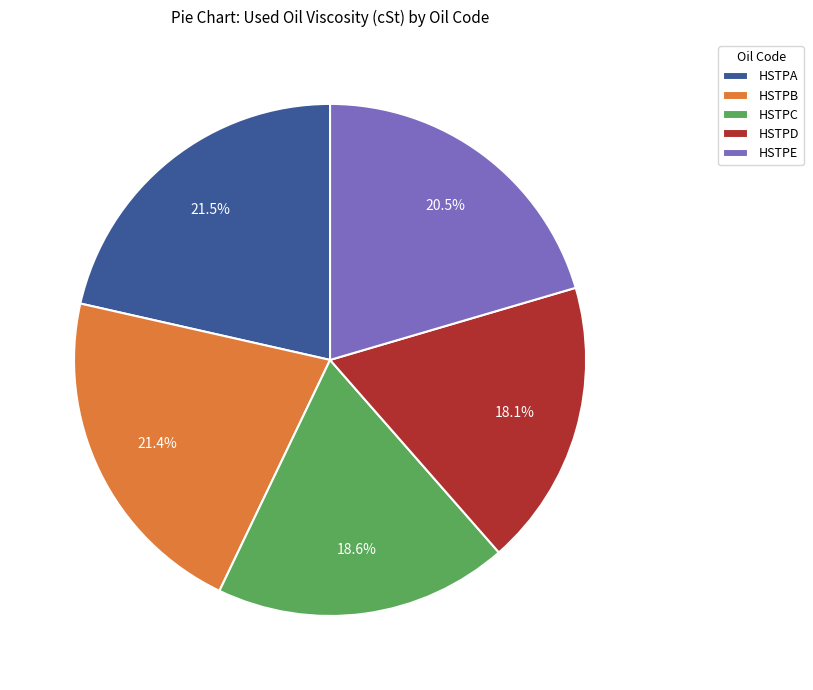

To the nearest percent, what is the combined percentage of HSTPB and HSTPE?

42%